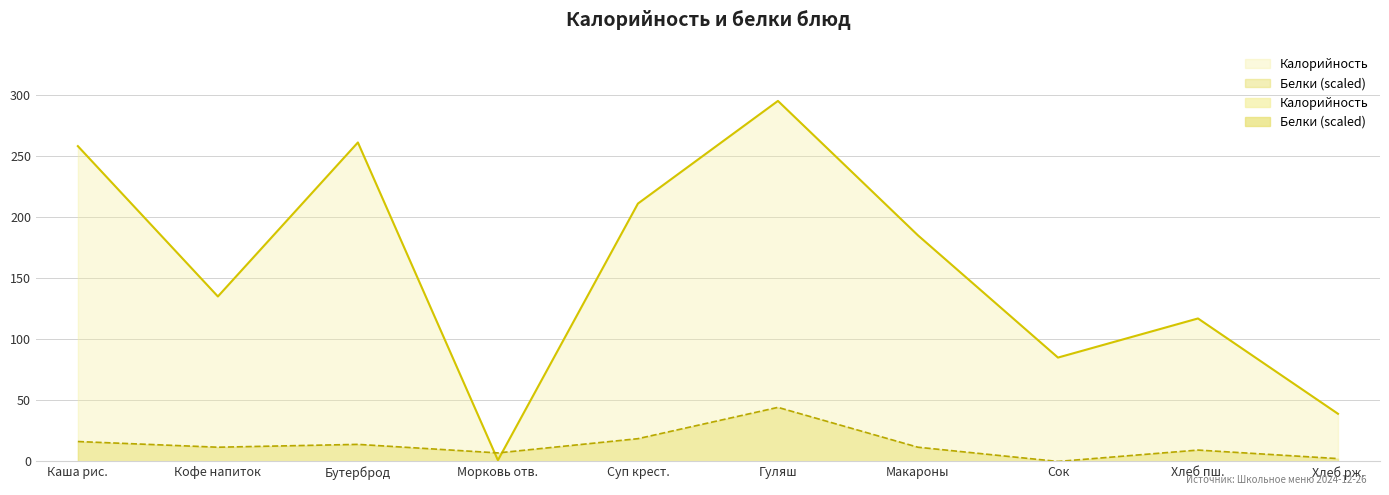

What are all the series names shown in the legend?

Калорийность, Белки